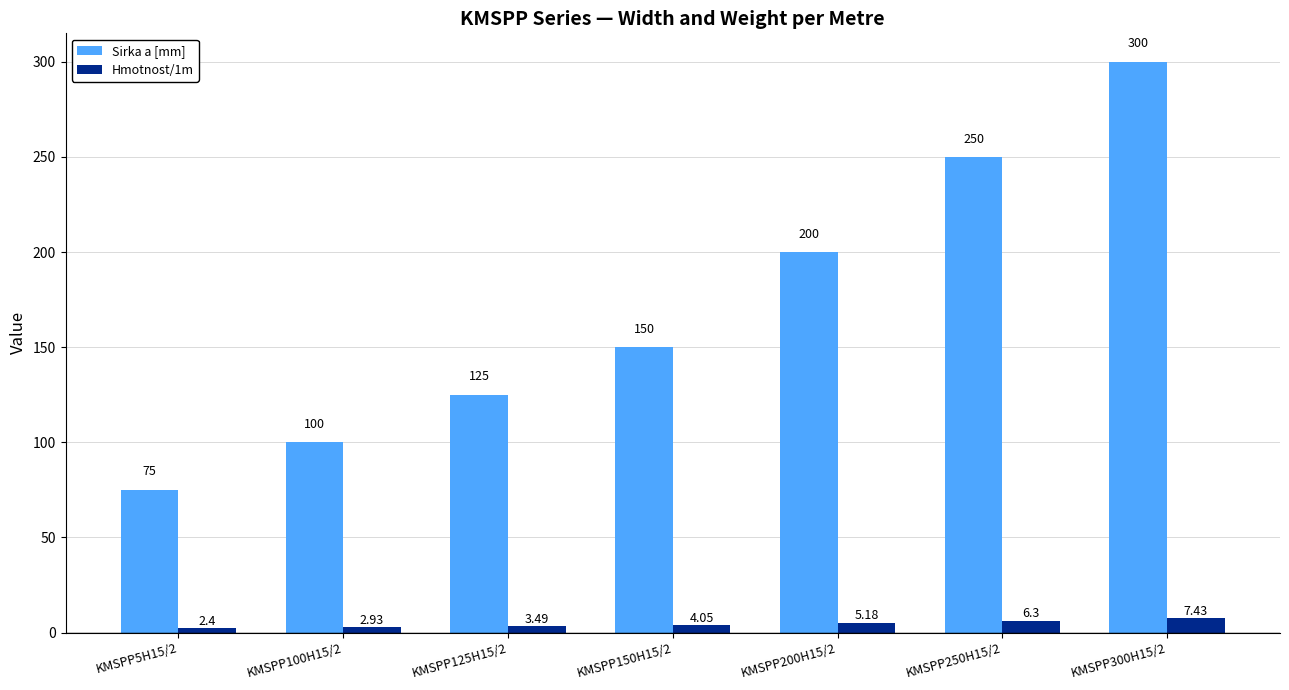

Between KMSPP125H15/2 and KMSPP250H15/2, which series saw the biggest shift?

Sirka a [mm]